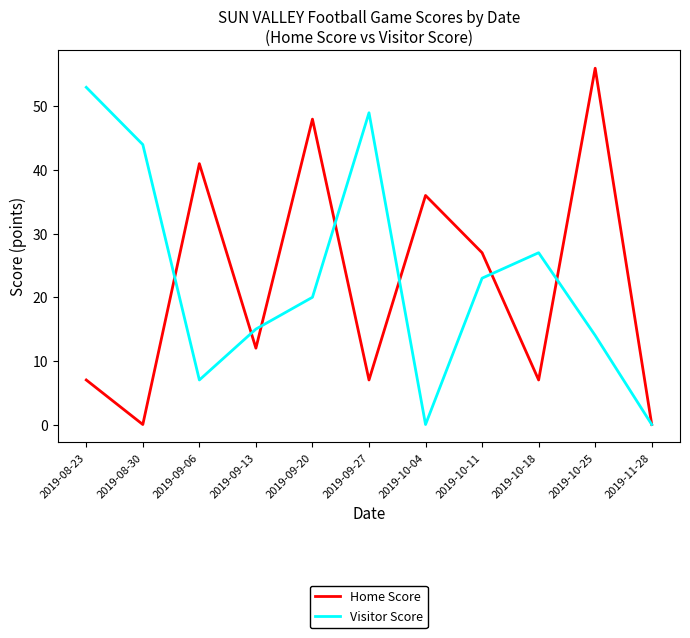

What is the maximum value shown in the chart?

56